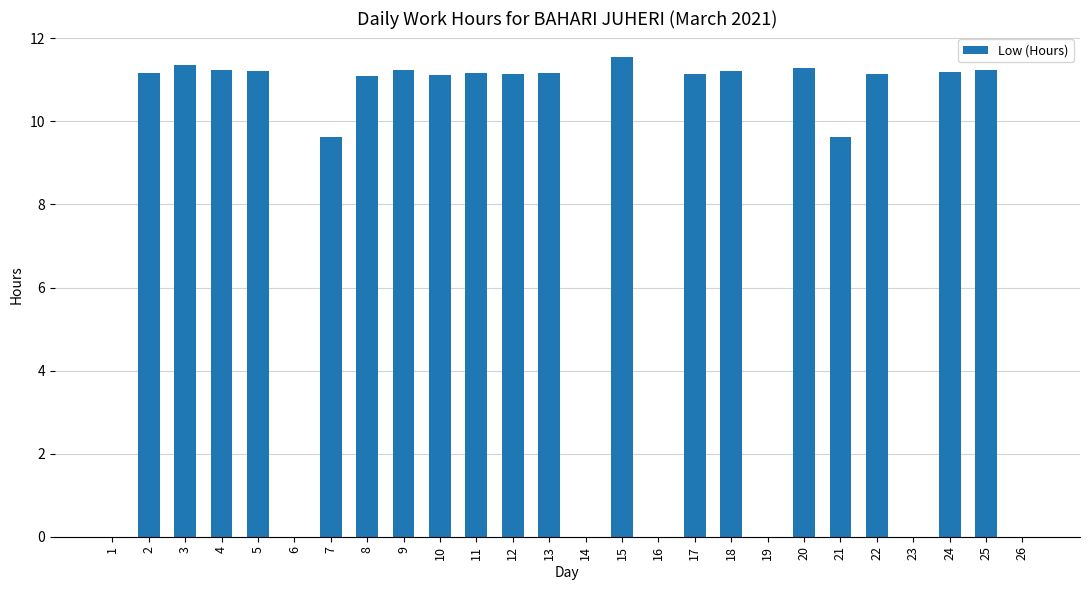

What is the greatest value displayed?

11.6